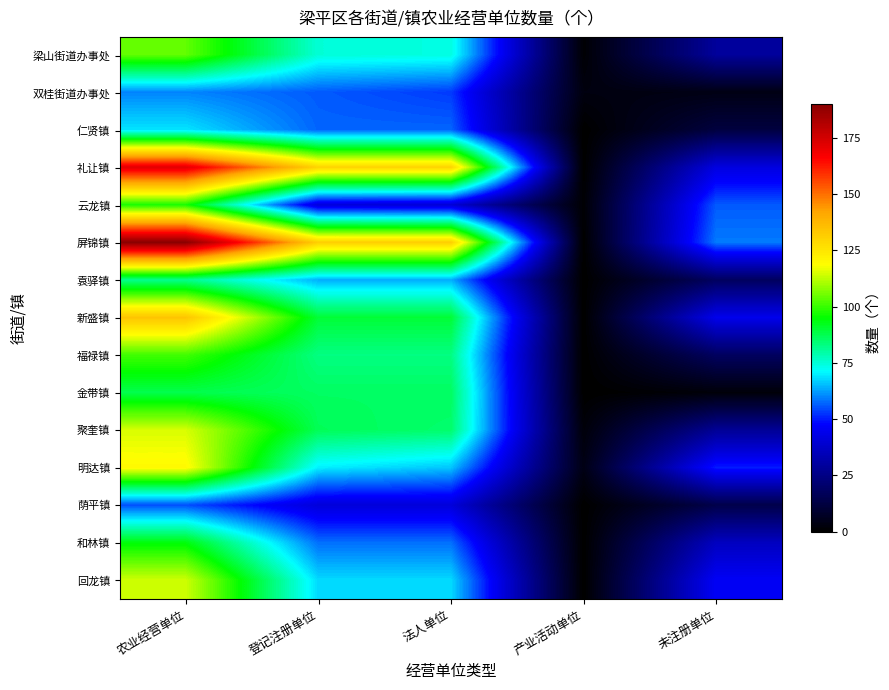

What is the difference between the highest and lowest values at 登记注册单位?

90